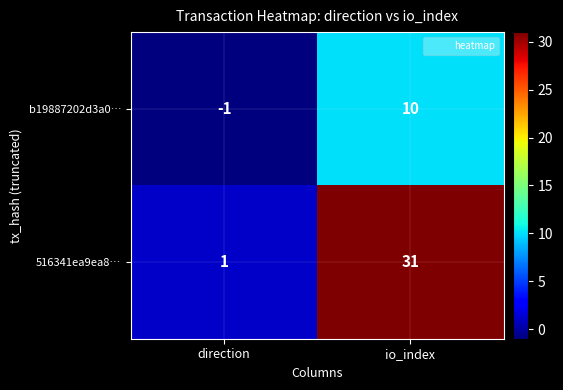

True or false: b19887202d3a0… has a value of 0 at direction.

False